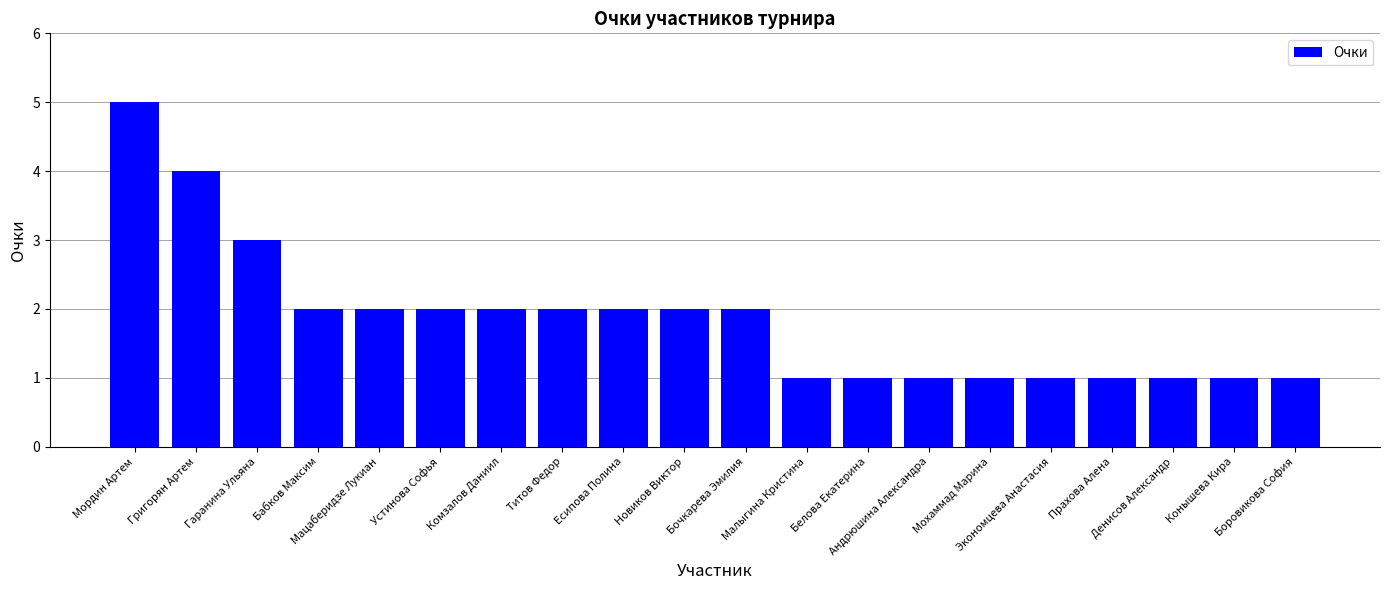

Reading left to right, what are all the values shown in this chart?

Мордин Артем=5	Григорян Артем=4	Гаранина Ульяна=3	Бабков Максим=2	Мацаберидзе Лукиан=2	Устинова Софья=2	Комзалов Даниил=2	Титов Федор=2	Есипова Полина=2	Новиков Виктор=2	Бочкарева Эмилия=2	Малыгина Кристина=1	Белова Екатерина=1	Андрюшина Александра=1	Мохаммад Марина=1	Экономцева Анастасия=1	Прахова Алена=1	Денисов Александр=1	Конышева Кира=1	Боровикова София=1